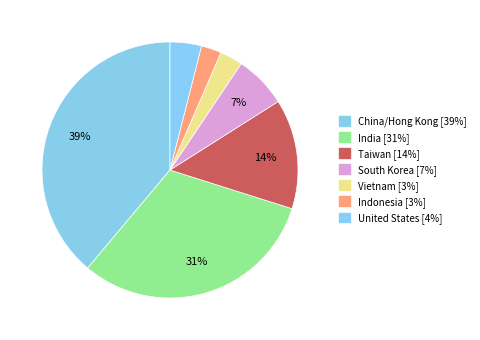

To the nearest percent, what portion does Vietnam represent?

3%